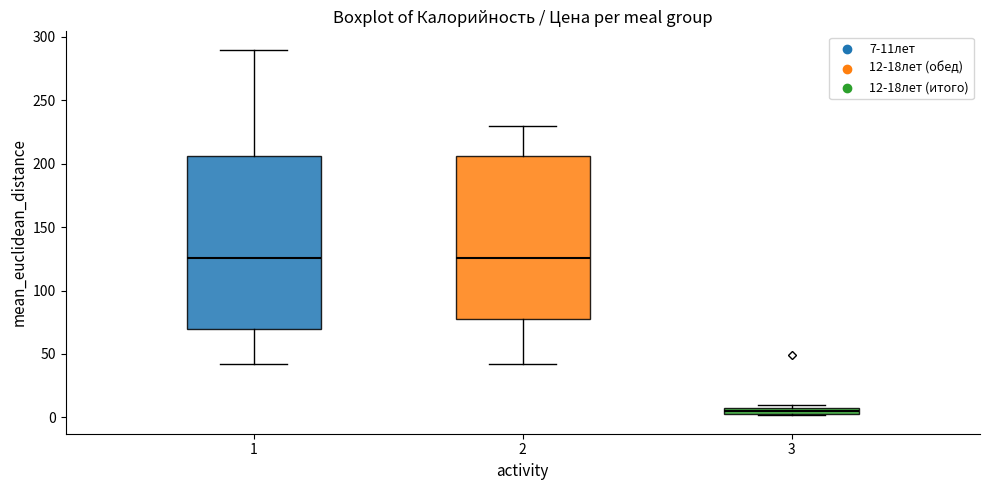

Where is the upper edge of the box at x = 1 on the y-axis? The values are not printed on the chart, so give them approximately, as read against the axis.

205